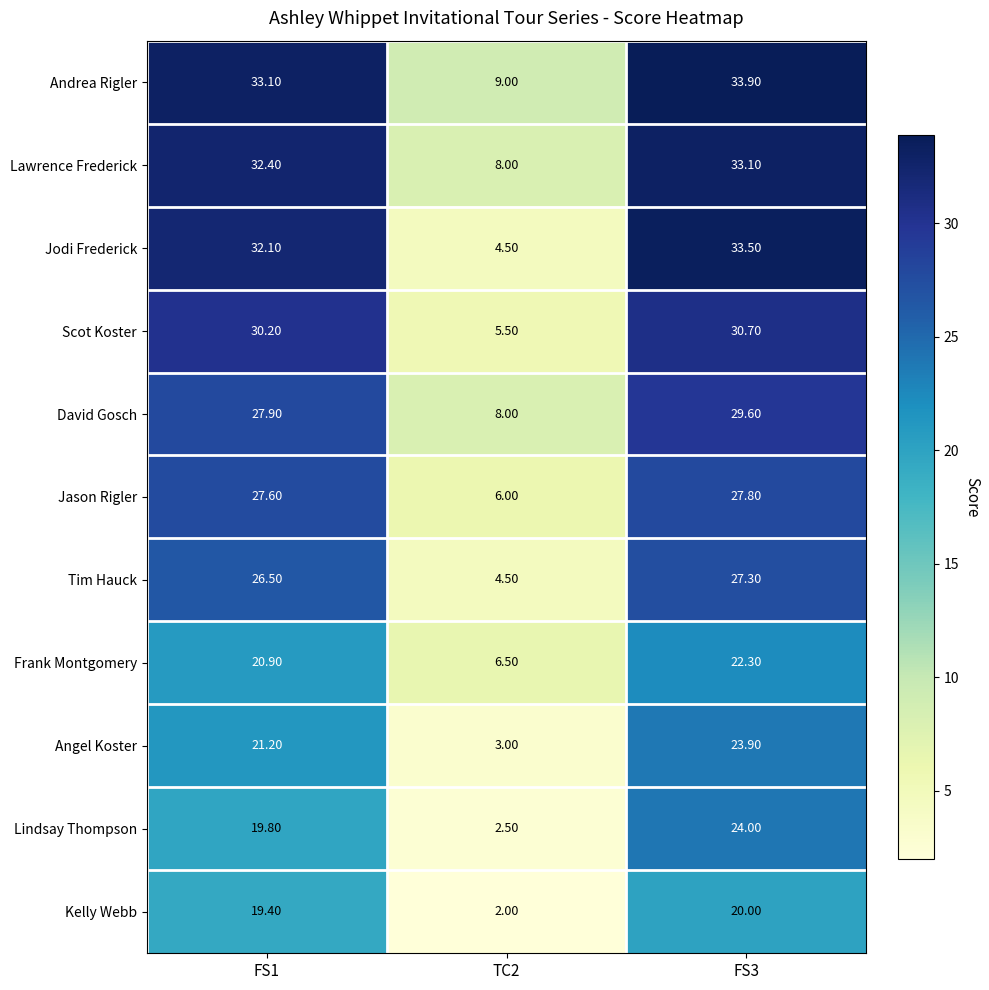

What is the total value across all series at FS3?

306.1